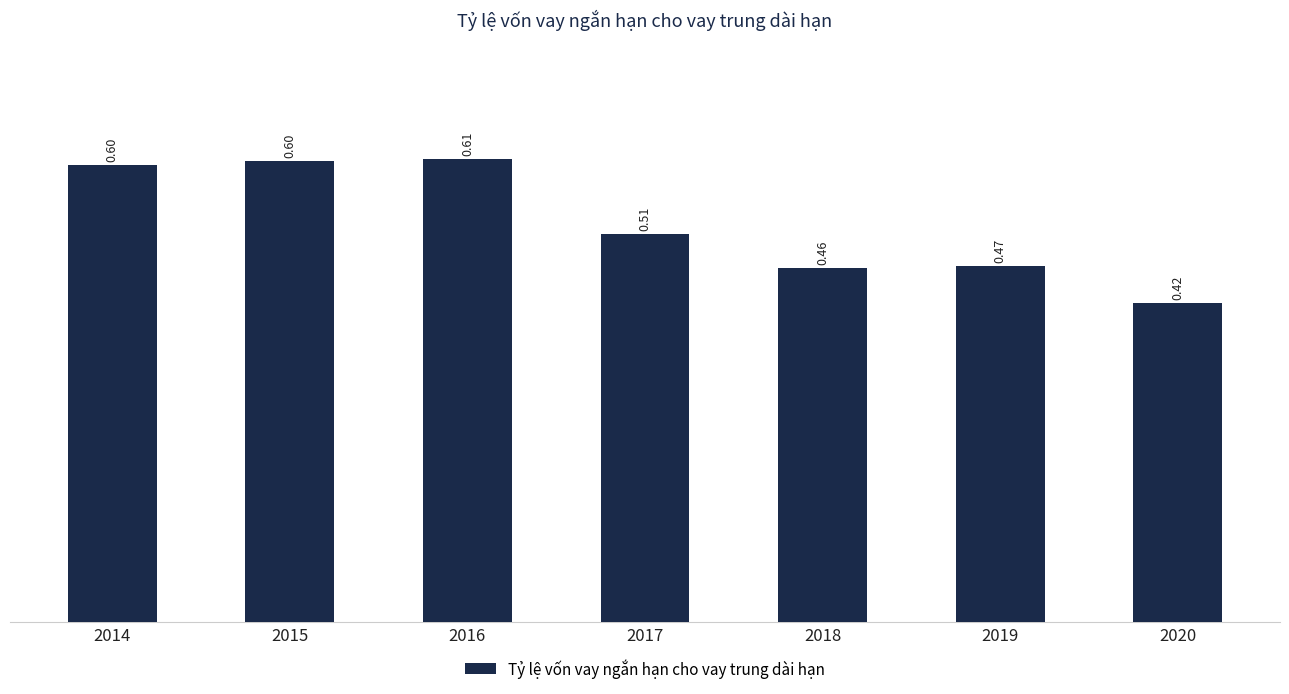

At which label is the value closest to 0?

2020